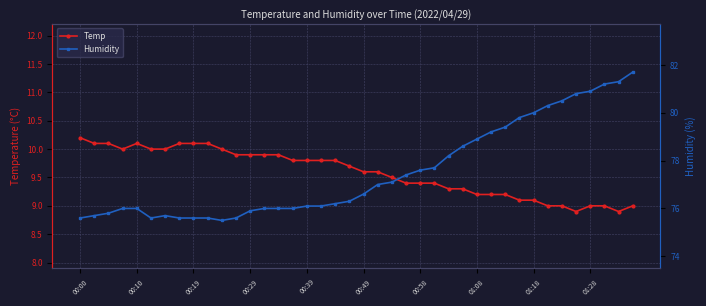

What is the average value of the Humidity series?

77.5